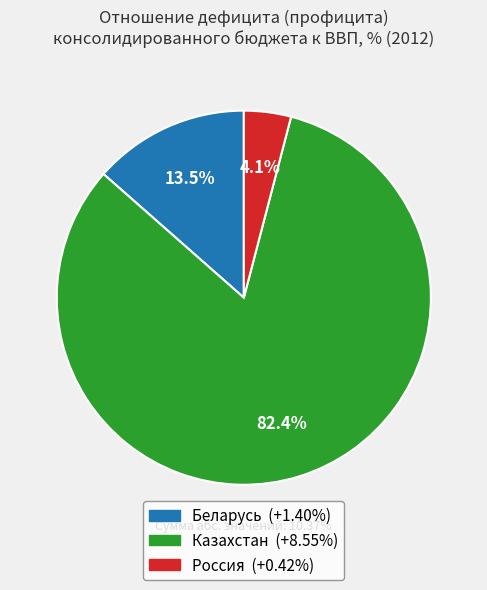

Is it true that Россия is 1% of the pie?

False